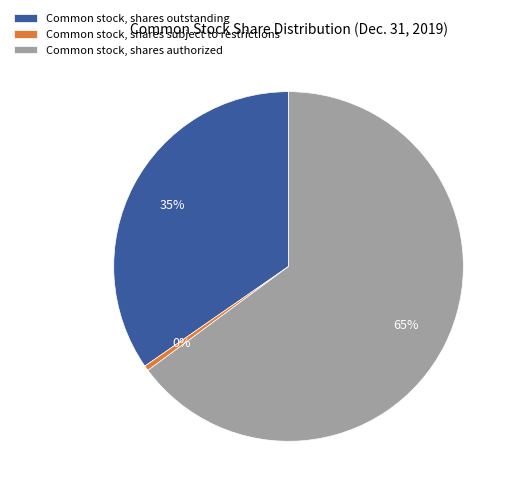

Do Common stock, shares subject to restrictions and Common stock, shares outstanding together represent more than half of the pie?

No